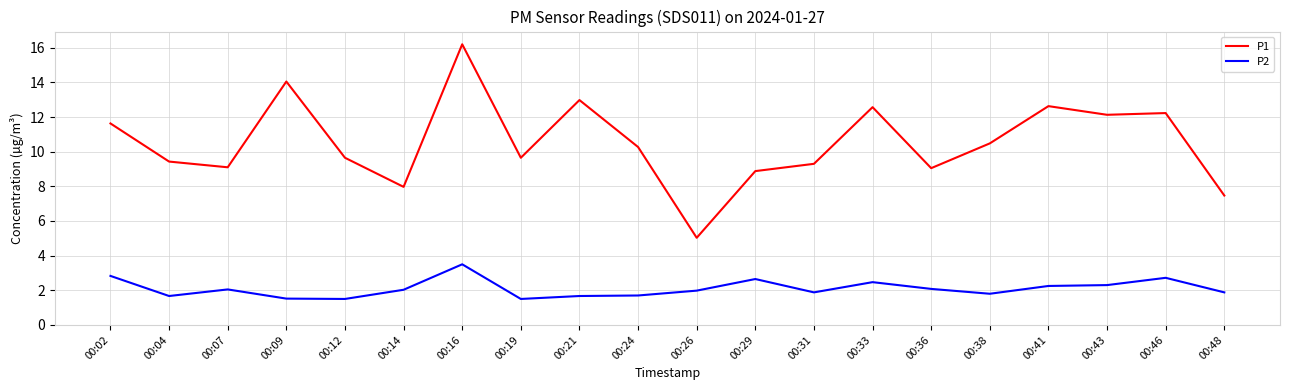

In P2, how many points are higher than both neighbors (excluding endpoints)?

5